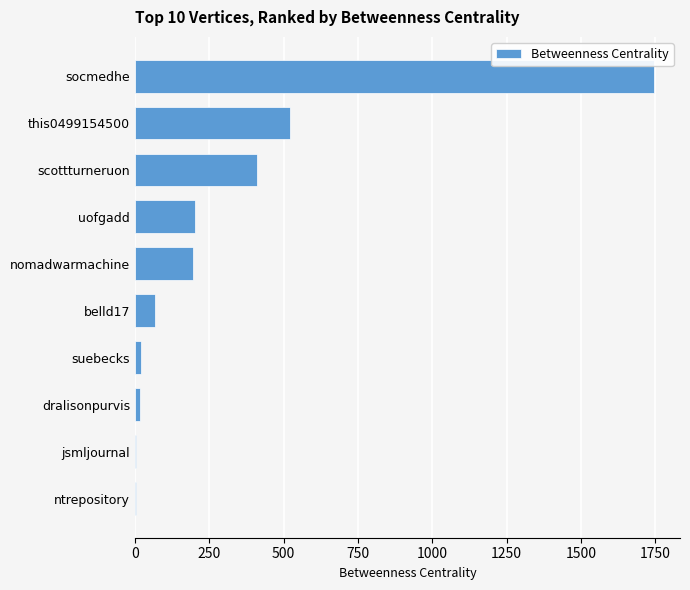

At which label is the value closest to 873?

this0499154500